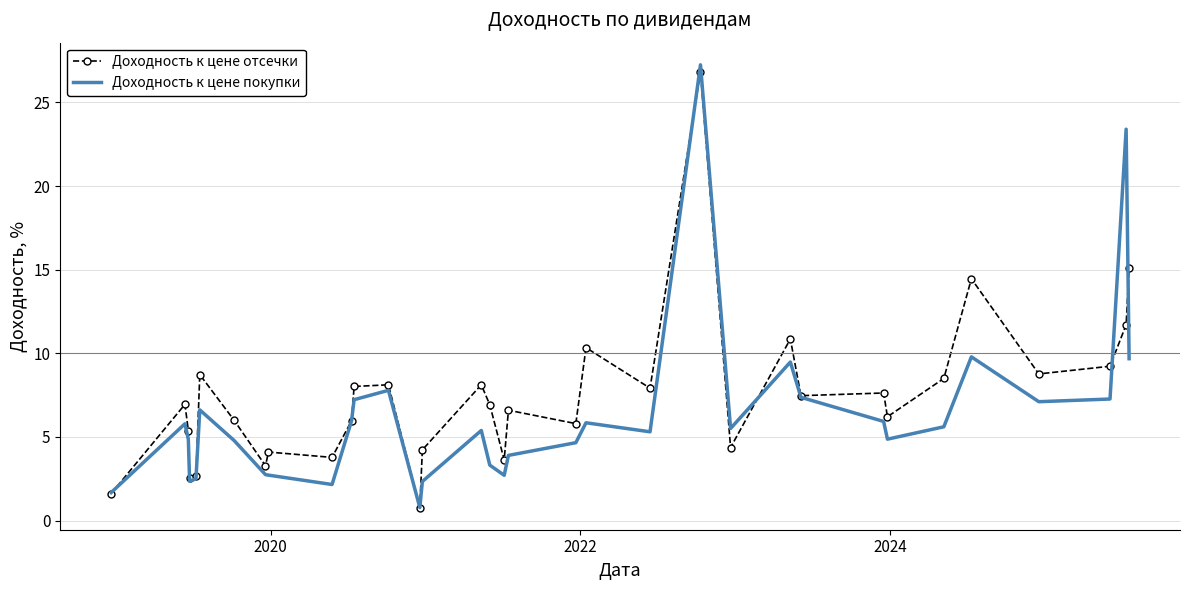

Which series has the widest spread of values?

Доходность к цене покупки